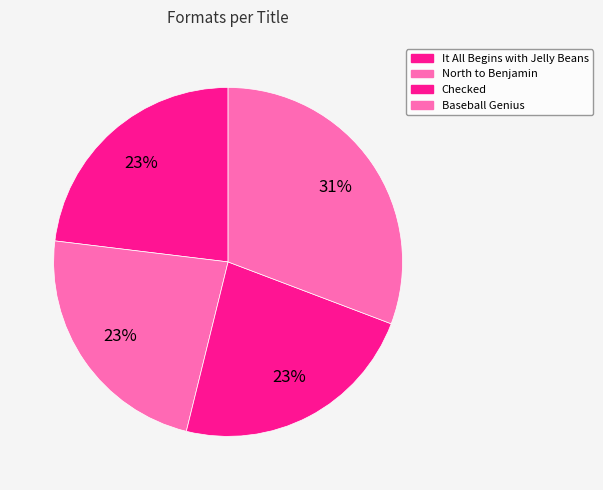

To the nearest percent, what percentage of the pie is It All Begins with Jelly Beans?

23%